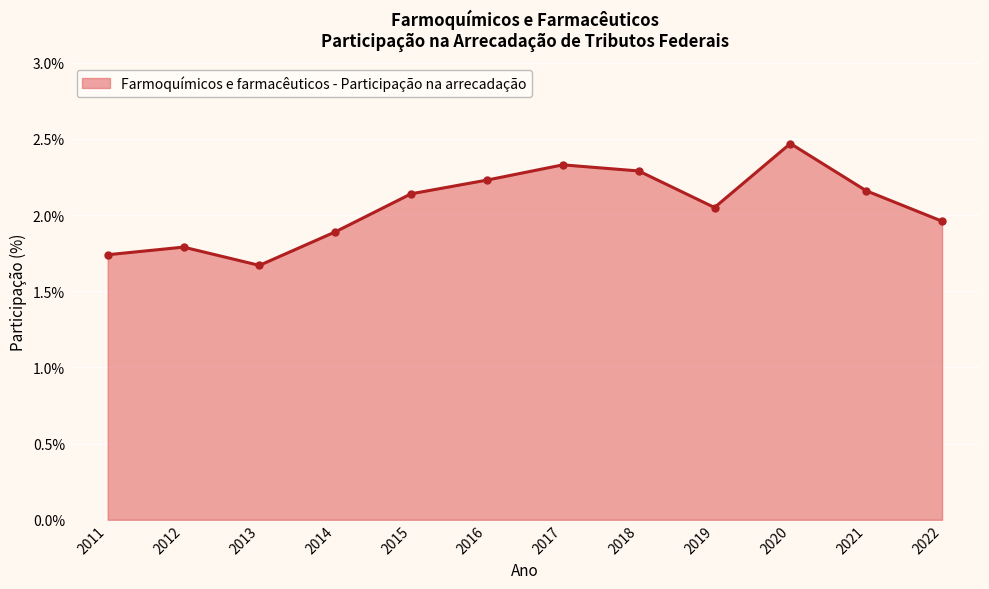

Which label corresponds to the smallest value in the chart?

2013